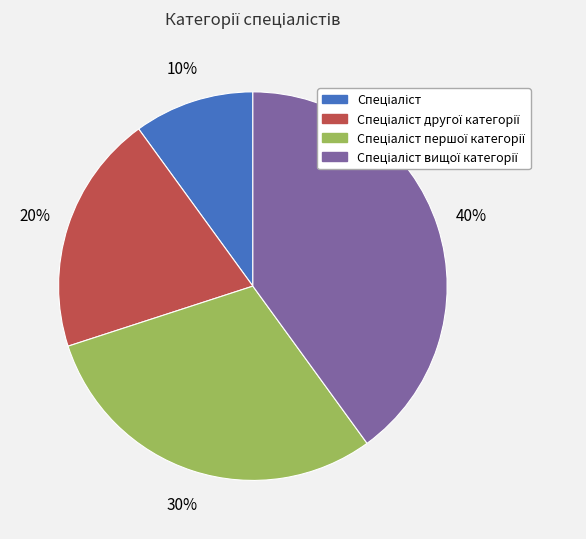

Count the number of slices in the pie.

4